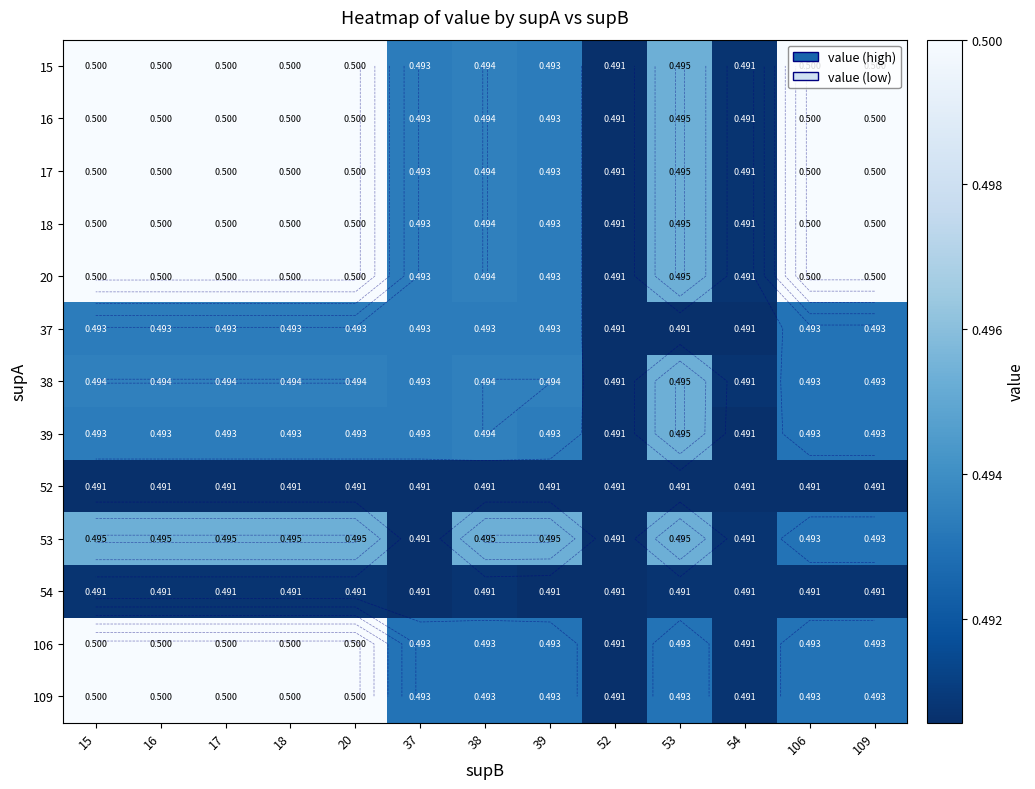

Count the 53 values in the range 0 to 1.

13